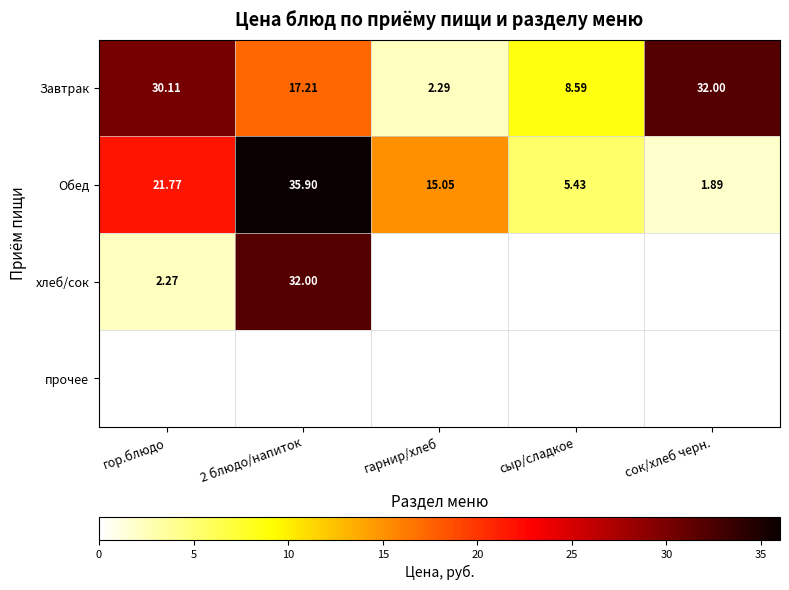

At which label does Завтрак first exceed 17?

гор.блюдо